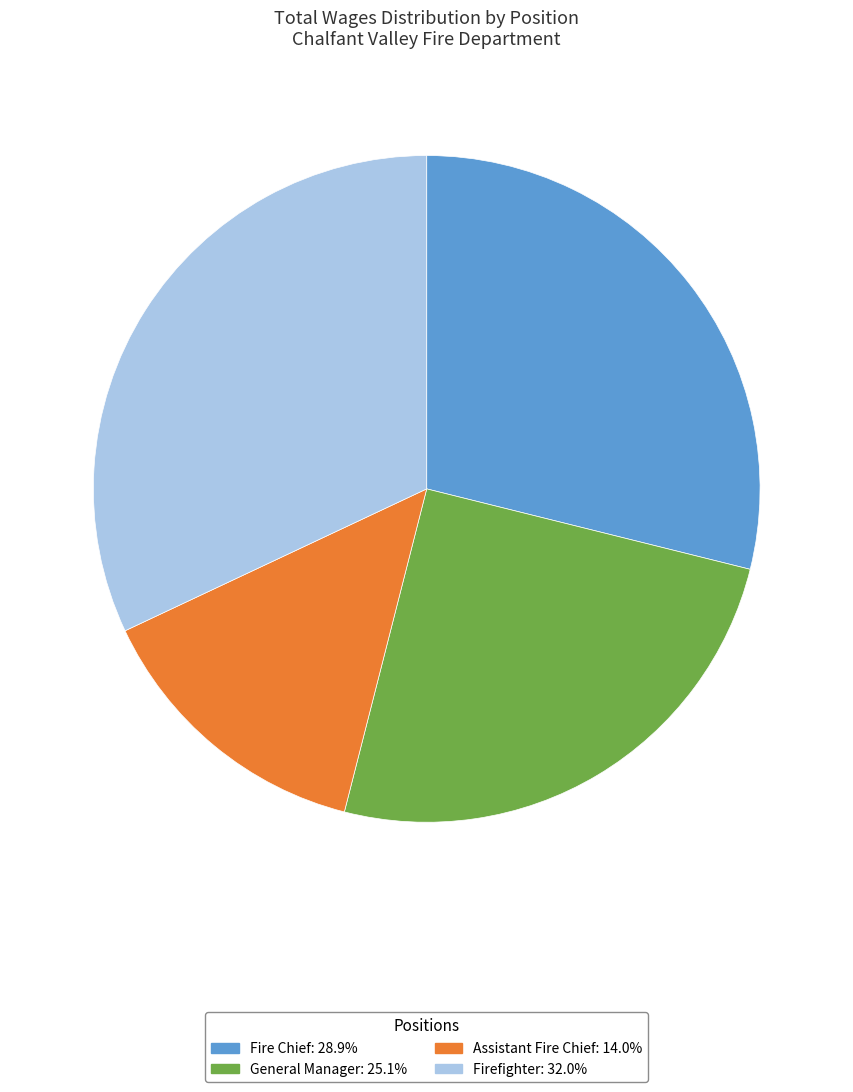

Is the sum of Assistant Fire Chief and Fire Chief greater than half?

No